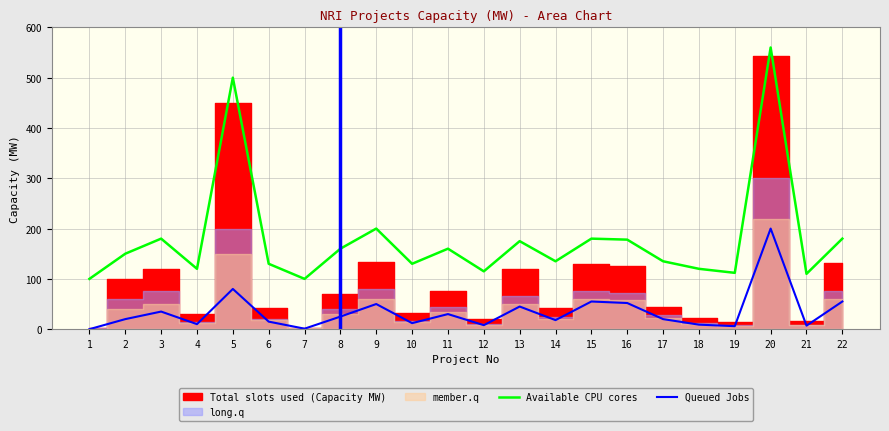

What is the maximum value for Queued Jobs?

200